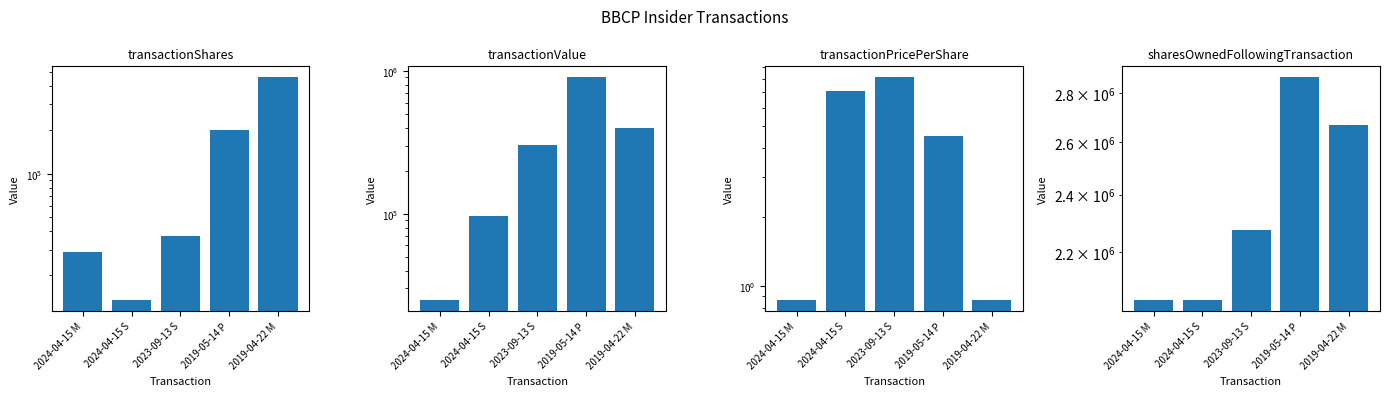

Where does the transactionValue series first go above 301954?

2019-05-14 P